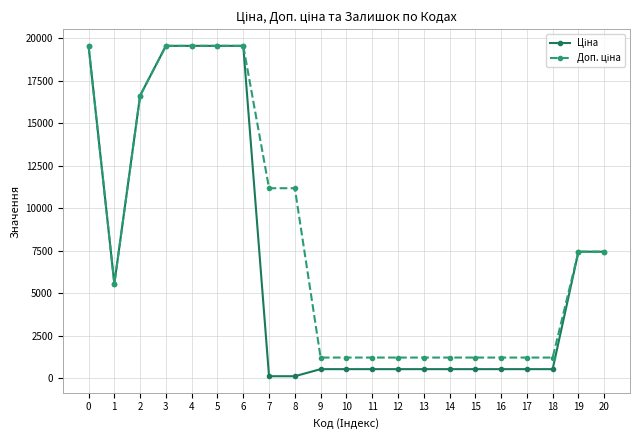

What is the difference between the highest and lowest values at 16?

682.5